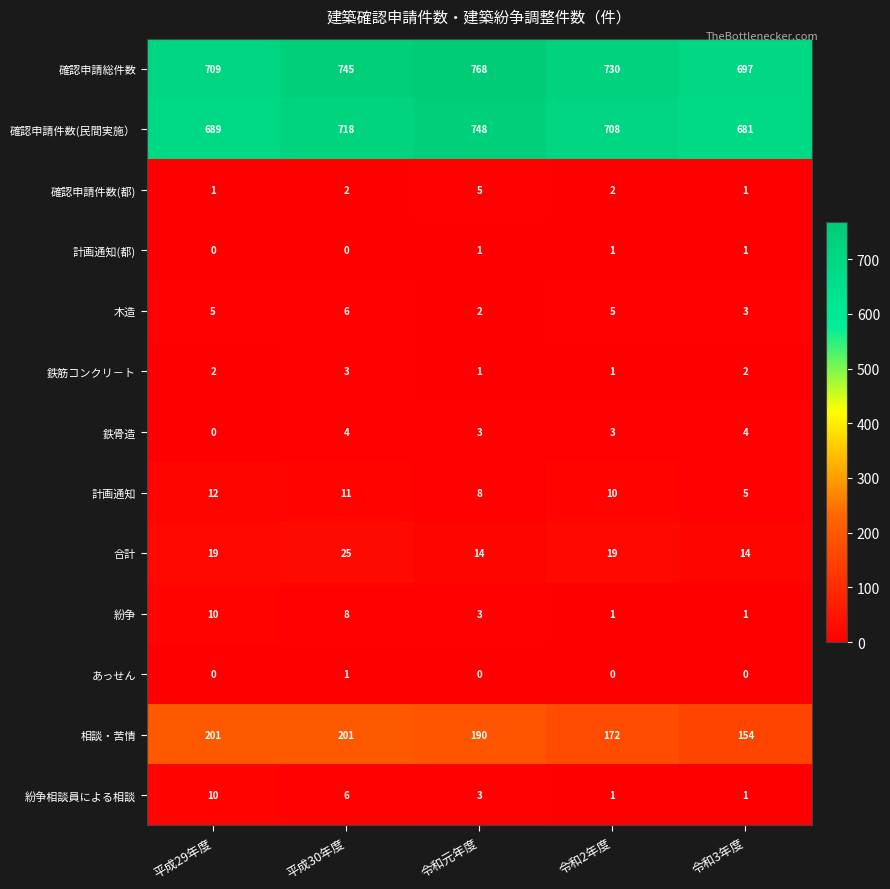

Read the 確認申請件数(民間実施） value at 平成29年度.

689